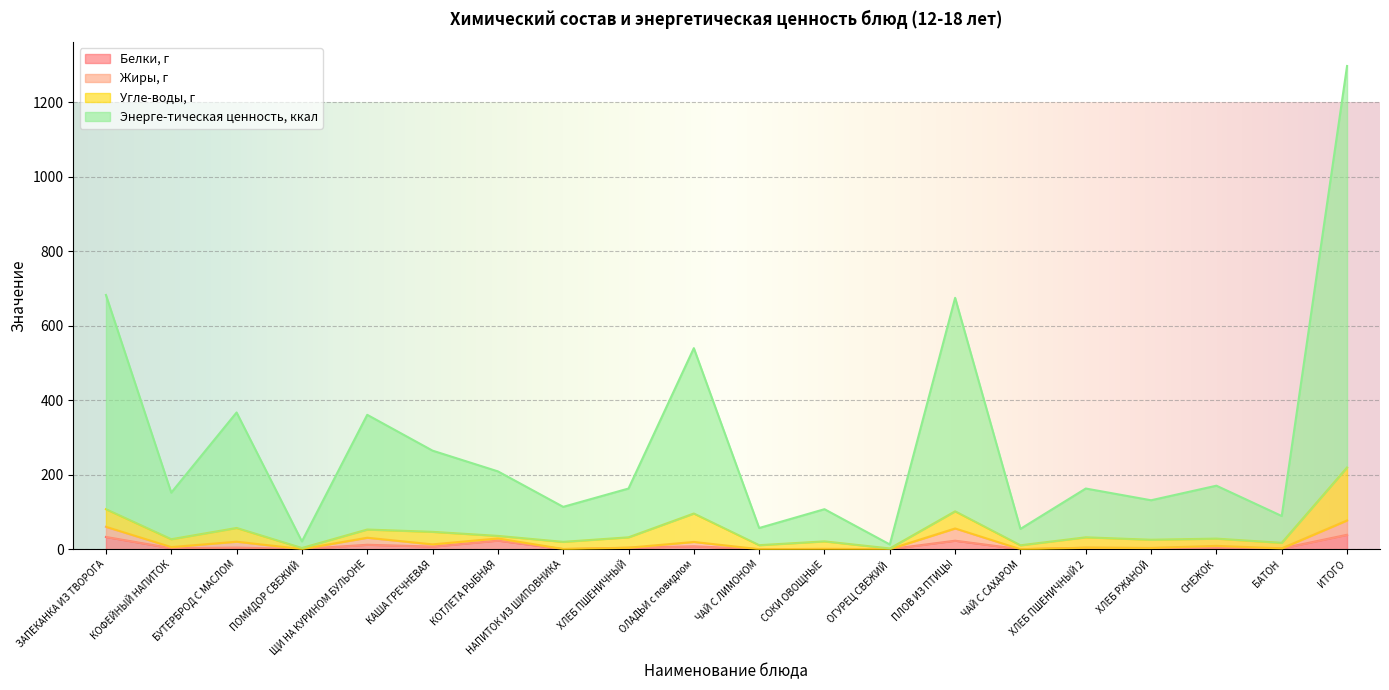

True or false: Белки, г and Энерге-тическая ценность, ккал intersect in this chart.

False